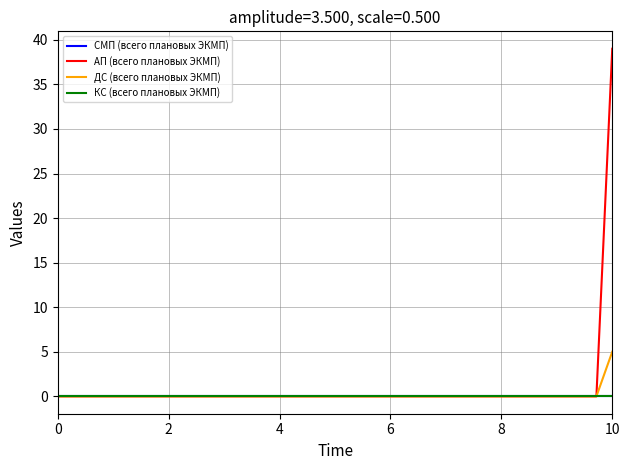

Rank the series by their maximum value, from highest to lowest.

АП (всего плановых ЭКМП), ДС (всего плановых ЭКМП), СМП (всего плановых ЭКМП), КС (всего плановых ЭКМП)